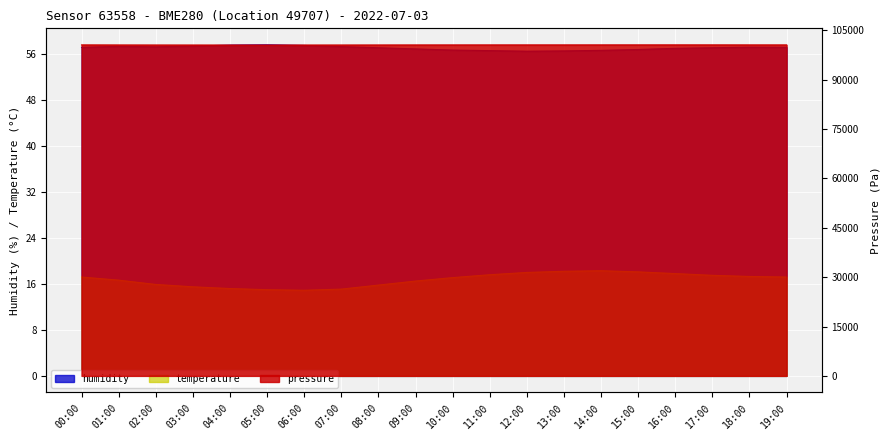

What are all the series names shown in the legend?

pressure, humidity, temperature